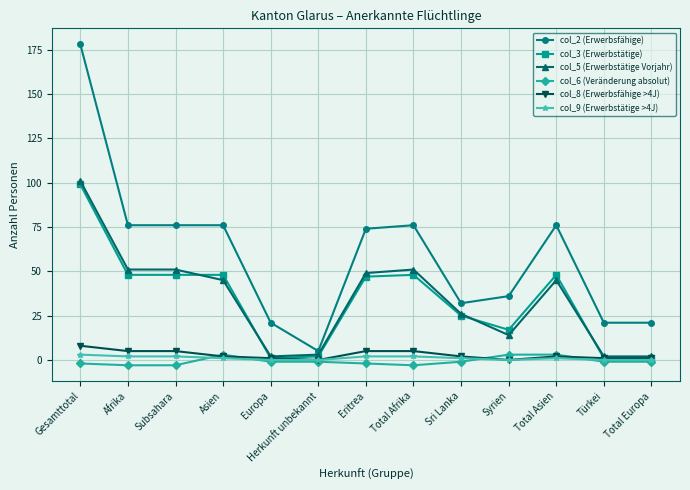

Does the chart have visible grid lines?

Yes